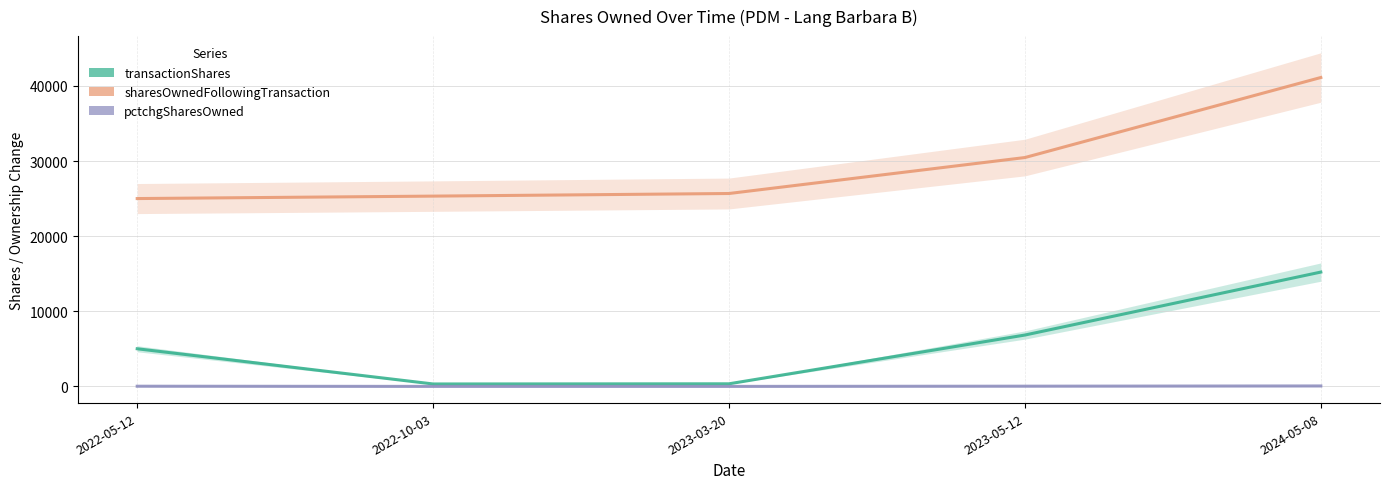

Between 2022-05-12 and 2024-05-08, which is larger?

2024-05-08